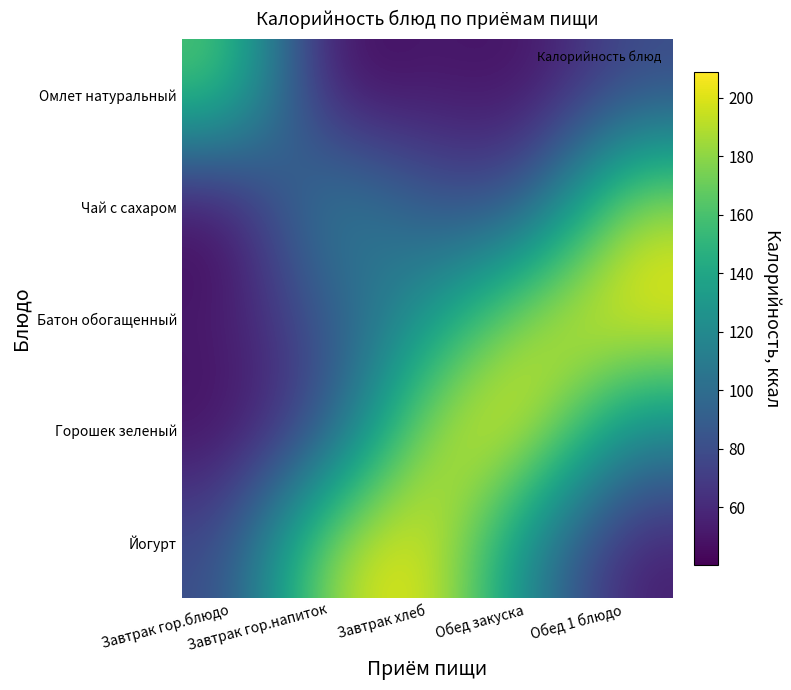

Reading left to right, extract all data points from this chart.

Омлет натуральный: Завтрак гор.блюдо=166.0	Завтрак гор.напиток=40.2	Завтрак хлеб=52.4	Обед закуска=45.0	Обед 1 блюдо=78.0
Чай с сахаром: Завтрак гор.блюдо=40.2	Завтрак гор.напиток=127.0	Завтрак хлеб=85.0	Обед закуска=78.0	Обед 1 блюдо=191.0
Батон обогащенный: Завтрак гор.блюдо=52.4	Завтрак гор.напиток=85.0	Завтрак хлеб=127.0	Обед закуска=191.0	Обед 1 блюдо=209.0
Горошек зеленый: Завтрак гор.блюдо=45.0	Завтрак гор.напиток=78.0	Завтрак хлеб=191.0	Обед закуска=209.0	Обед 1 блюдо=118.0
Йогурт: Завтрак гор.блюдо=78.0	Завтрак гор.напиток=191.0	Завтрак хлеб=209.0	Обед закуска=118.0	Обед 1 блюдо=52.0